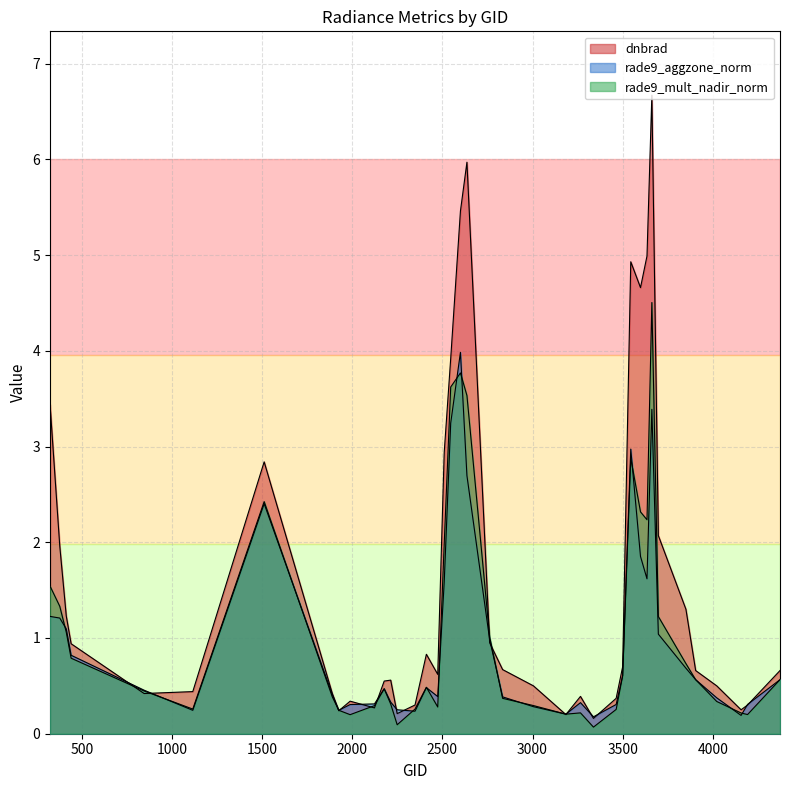

At which category does the chart reach its minimum across all series?

3338